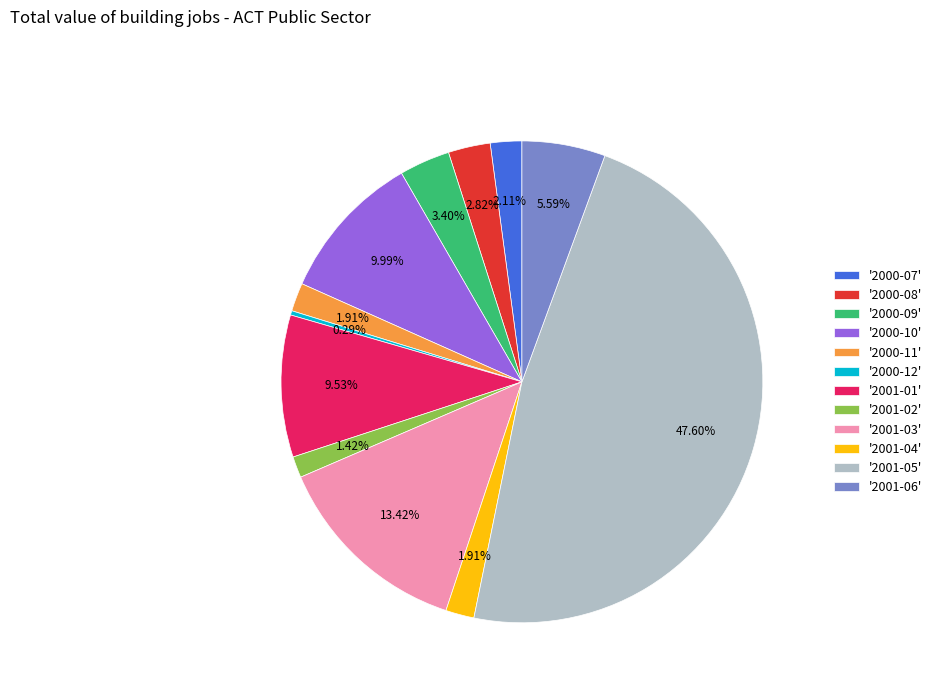

Is the sum of '2001-01' and '2001-02' greater than half?

No